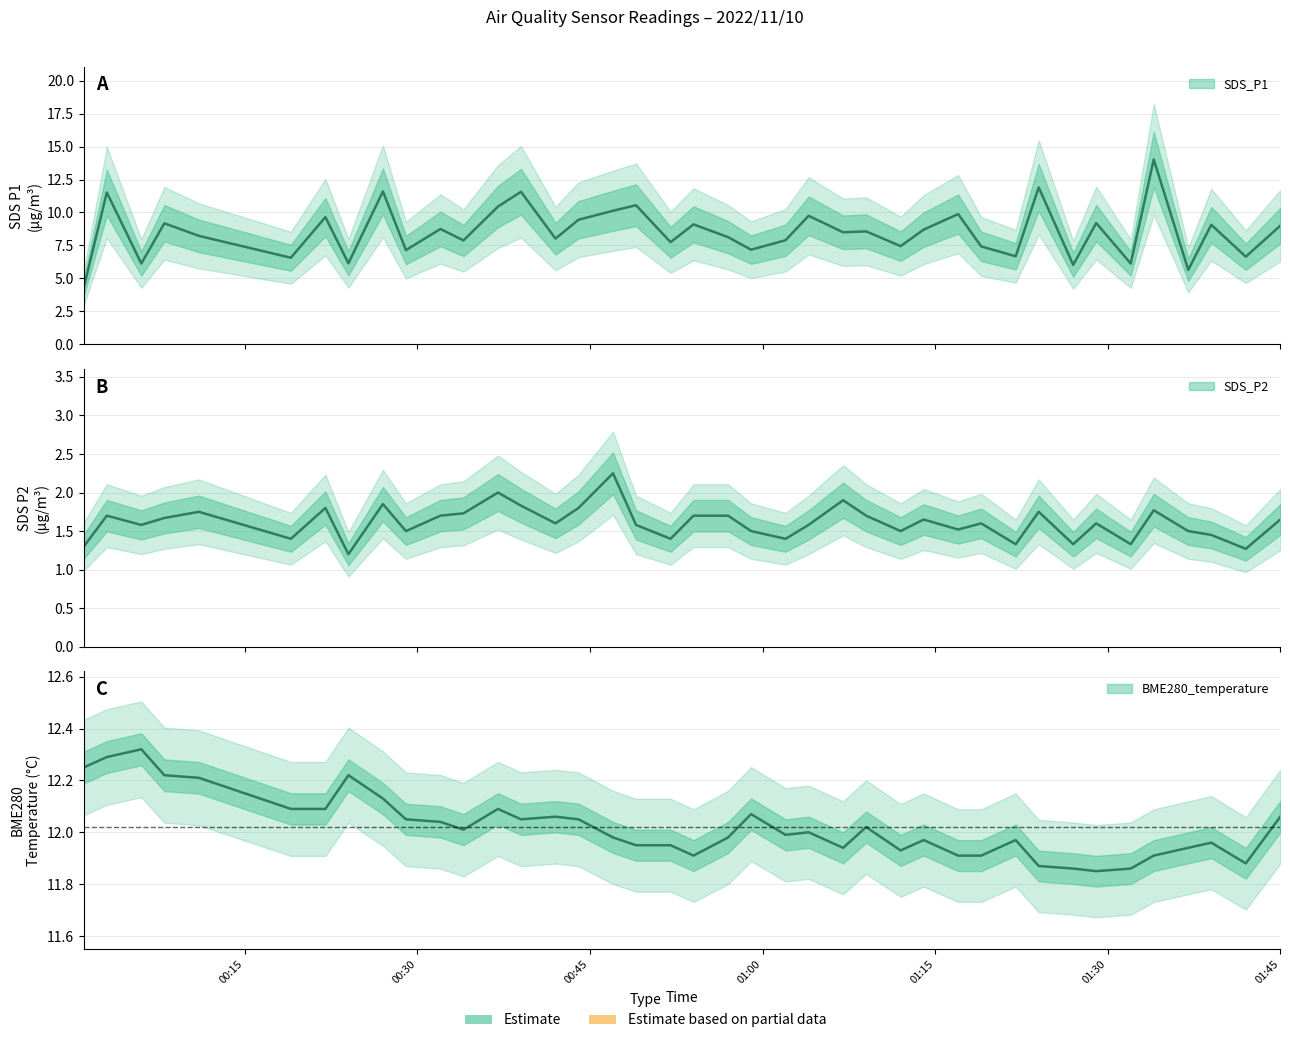

Where is the first local minimum for SDS_P1?

2022/11/10 00:06